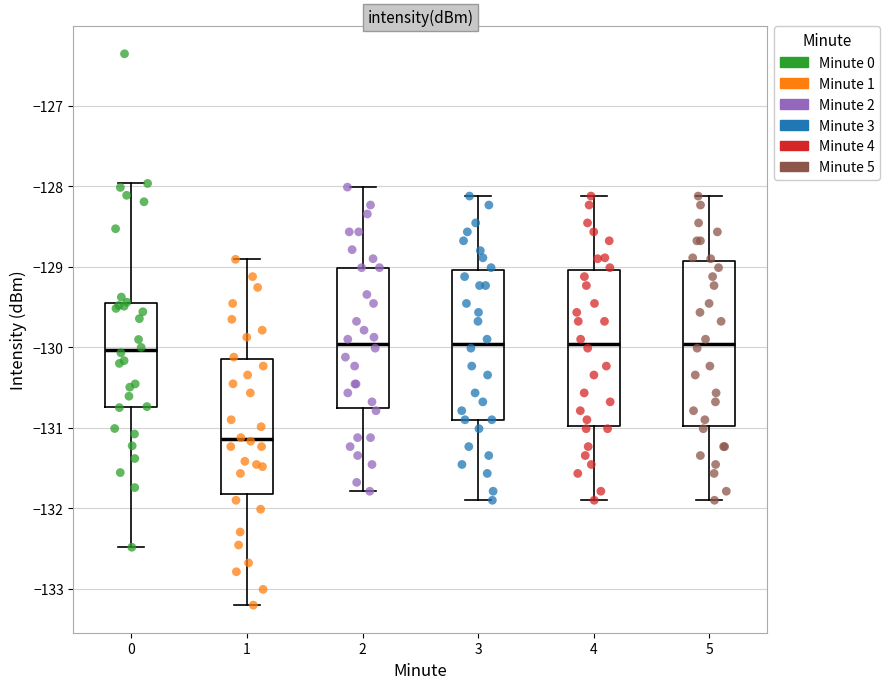

Comparing the boxes themselves (not the whiskers), which one is the tallest?

5